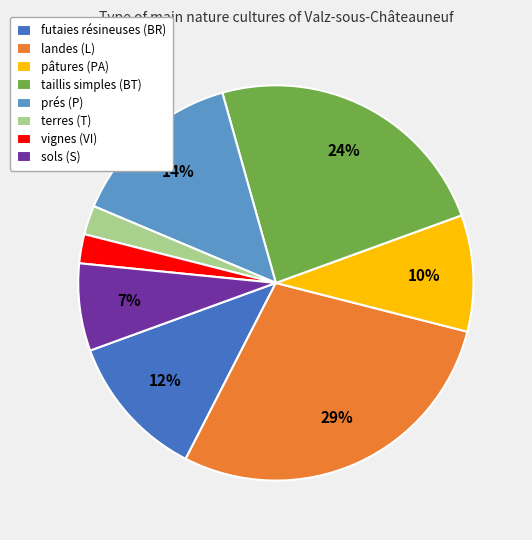

Do terres (T) and vignes (VI) together represent more than half of the pie?

No